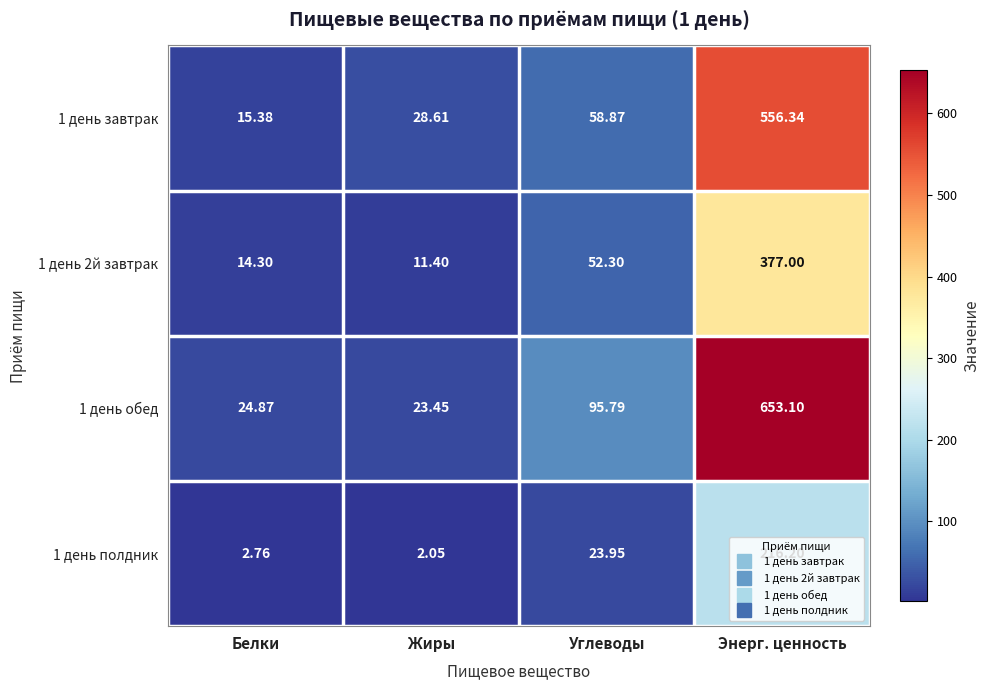

Where does the 1 день полдник series first go above 23?

Углеводы